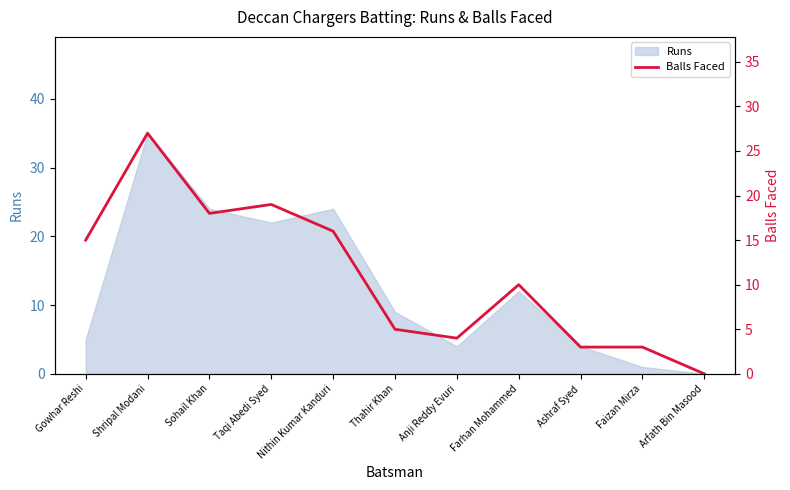

True or false: the data shows 3 at Ashraf Syed.

True